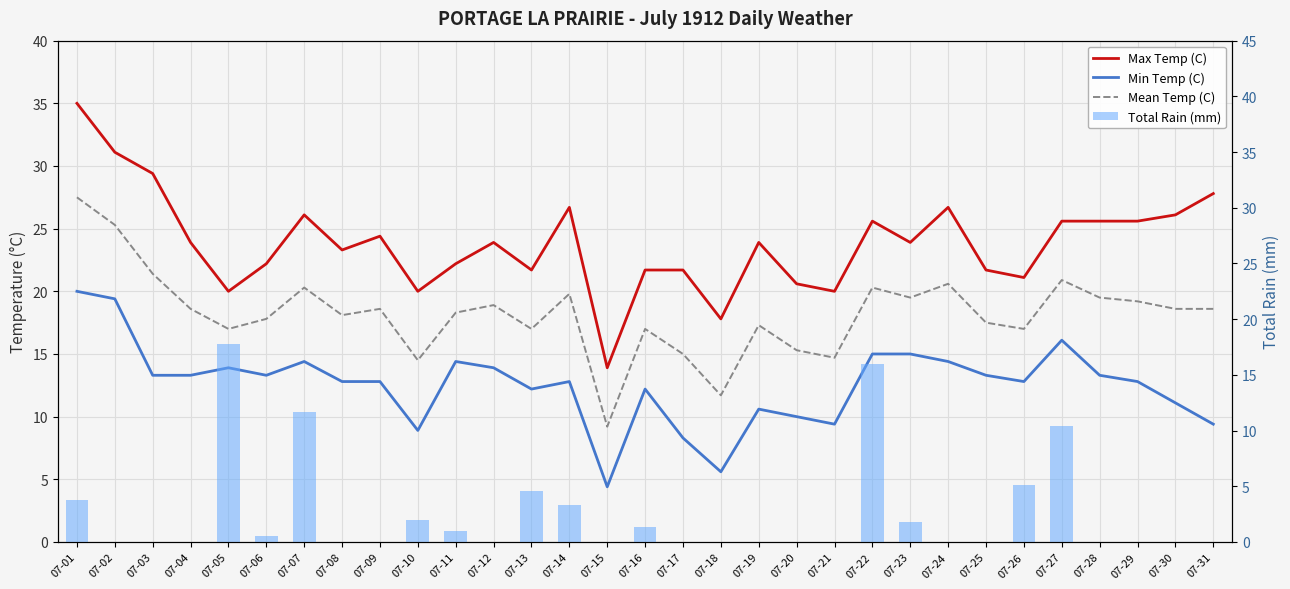

Reading right to left, transcribe all the data shown in this chart.

Max Temp (C): 27.8	26.1	25.6	25.6	25.6	21.1	21.7	26.7	23.9	25.6	20.0	20.6	23.9	17.8	21.7	21.7	13.9	26.7	21.7	23.9	22.2	20.0	24.4	23.3	26.1	22.2	20.0	23.9	29.4	31.1	35.0
Min Temp (C): 9.4	11.1	12.8	13.3	16.1	12.8	13.3	14.4	15.0	15.0	9.4	10.0	10.6	5.6	8.3	12.2	4.4	12.8	12.2	13.9	14.4	8.9	12.8	12.8	14.4	13.3	13.9	13.3	13.3	19.4	20.0
Mean Temp (C): 18.6	18.6	19.2	19.5	20.9	17.0	17.5	20.6	19.5	20.3	14.7	15.3	17.3	11.7	15.0	17.0	9.2	19.8	17.0	18.9	18.3	14.5	18.6	18.1	20.3	17.8	17.0	18.6	21.4	25.3	27.5
Total Rain (mm): 0.0	0.0	0.0	0.0	10.4	5.1	0.0	0.0	1.8	16.0	0.0	0.0	0.0	0.0	0.0	1.3	0.0	3.3	4.6	0.0	1.0	2.0	0.0	0.0	11.7	0.5	17.8	0.0	0.0	0.0	3.8